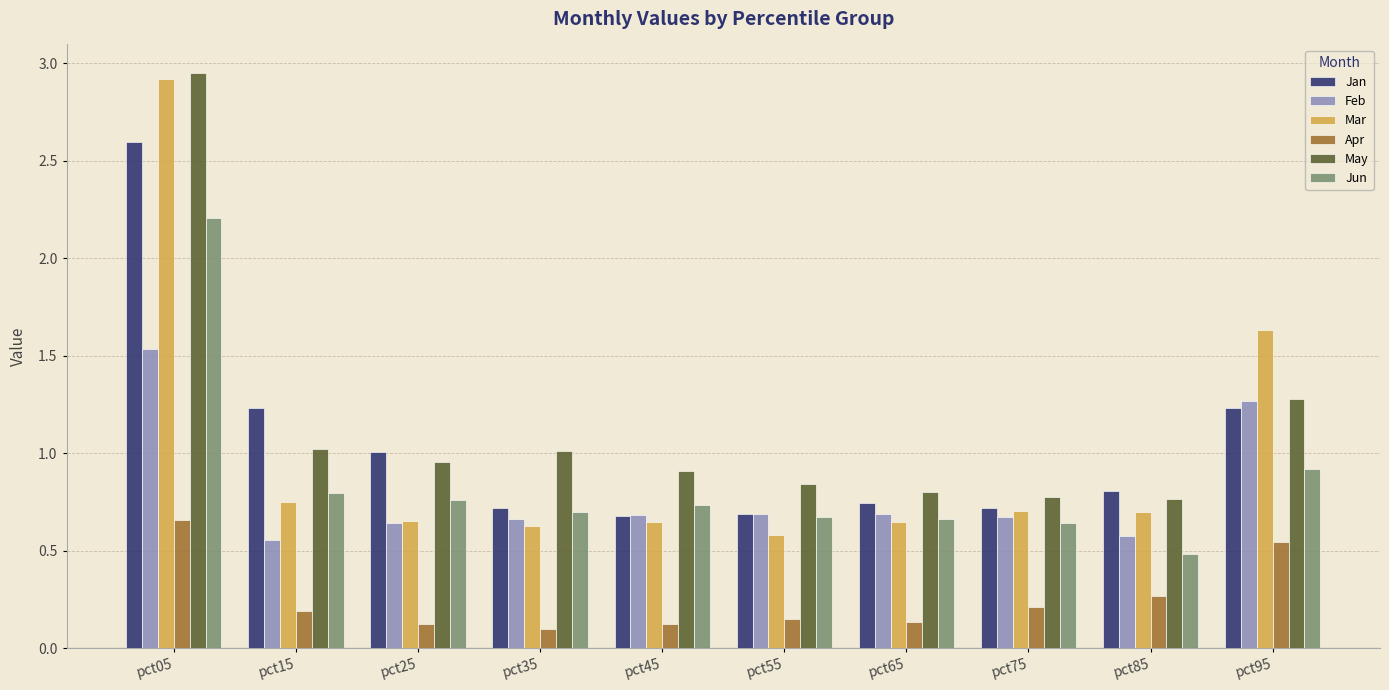

Is the value of Jan at pct85 greater than the value of Apr at pct85?

Yes